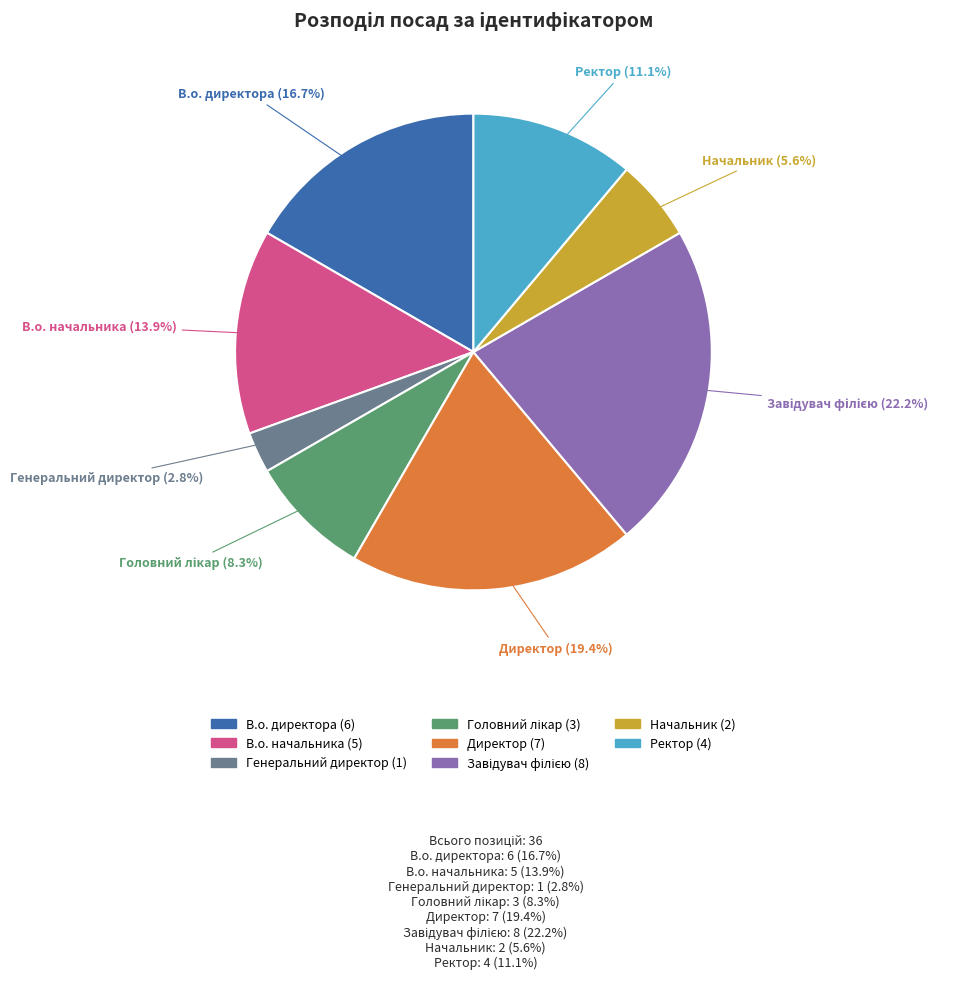

To the nearest percent, what is the difference between the Ректор and Начальник slice percentages?

6%